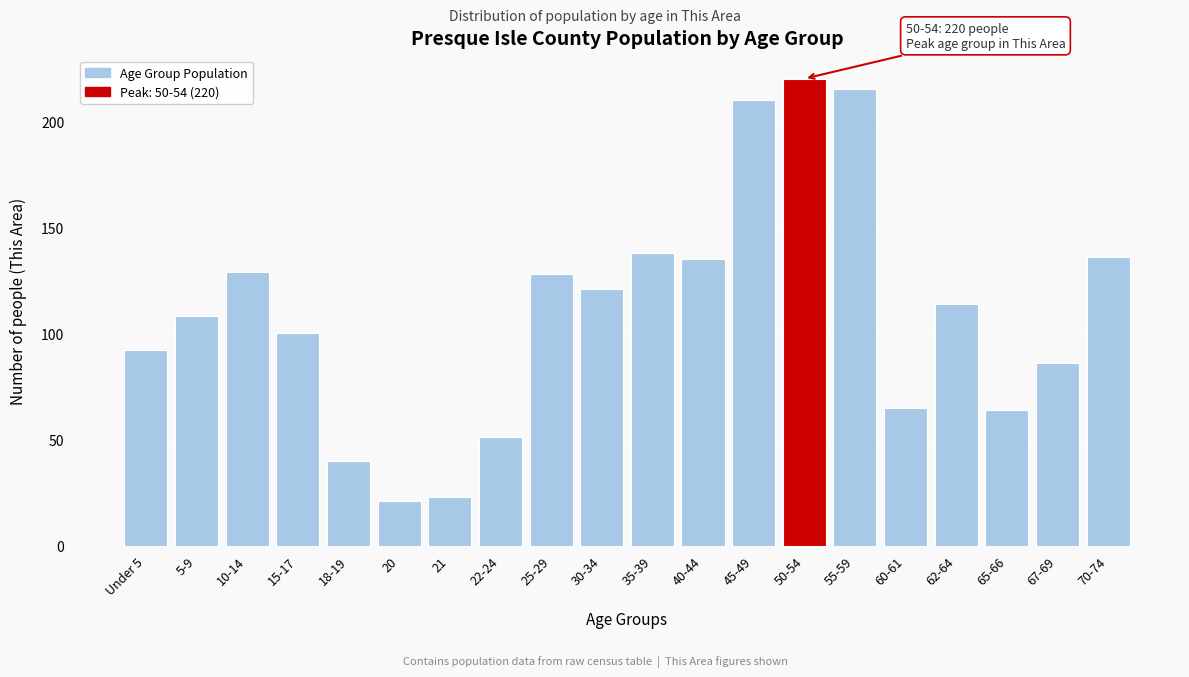

Reading left to right, transcribe all the data shown in this chart.

Under 5=92	5-9=108	10-14=129	15-17=100	18-19=40	20=21	21=23	22-24=51	25-29=128	30-34=121	35-39=138	40-44=135	45-49=210	50-54=220	55-59=215	60-61=65	62-64=114	65-66=64	67-69=86	70-74=136